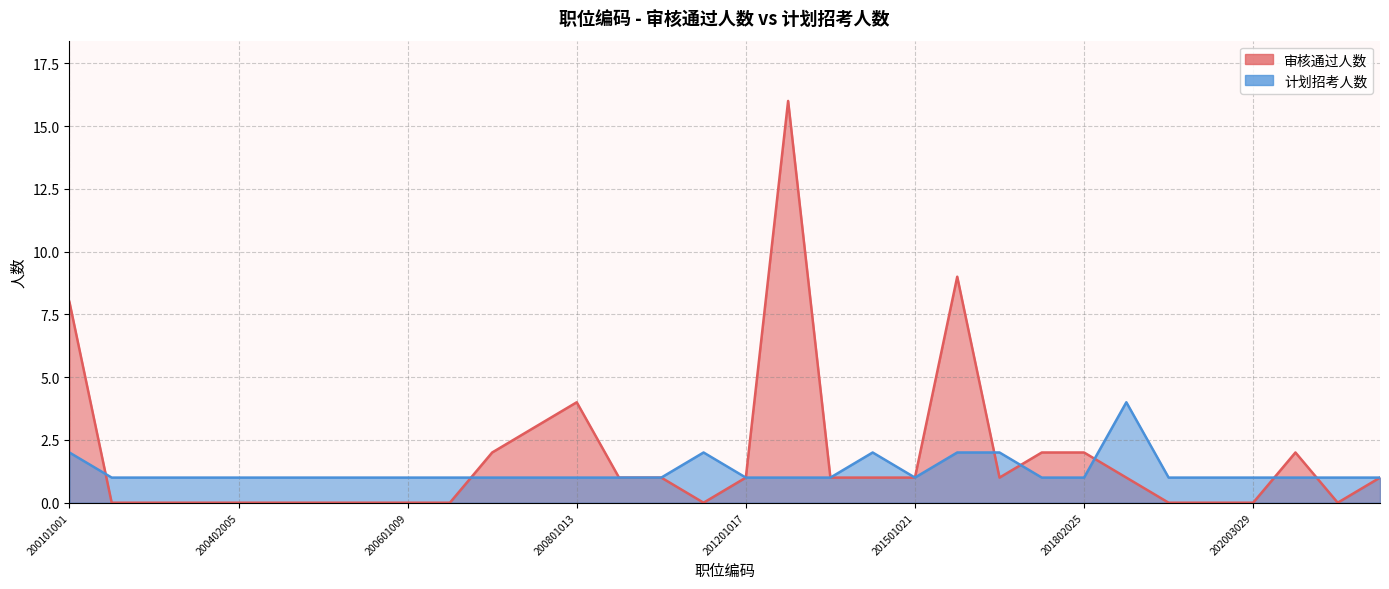

How many data points in 审核通过人数 are less than 1?

14